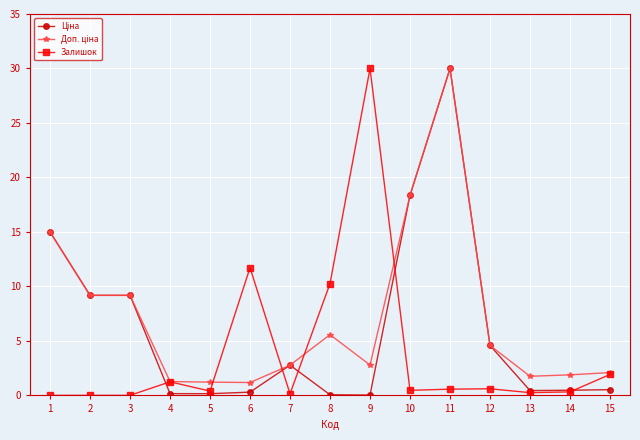

At how many categories does at least one series exceed 20?

2